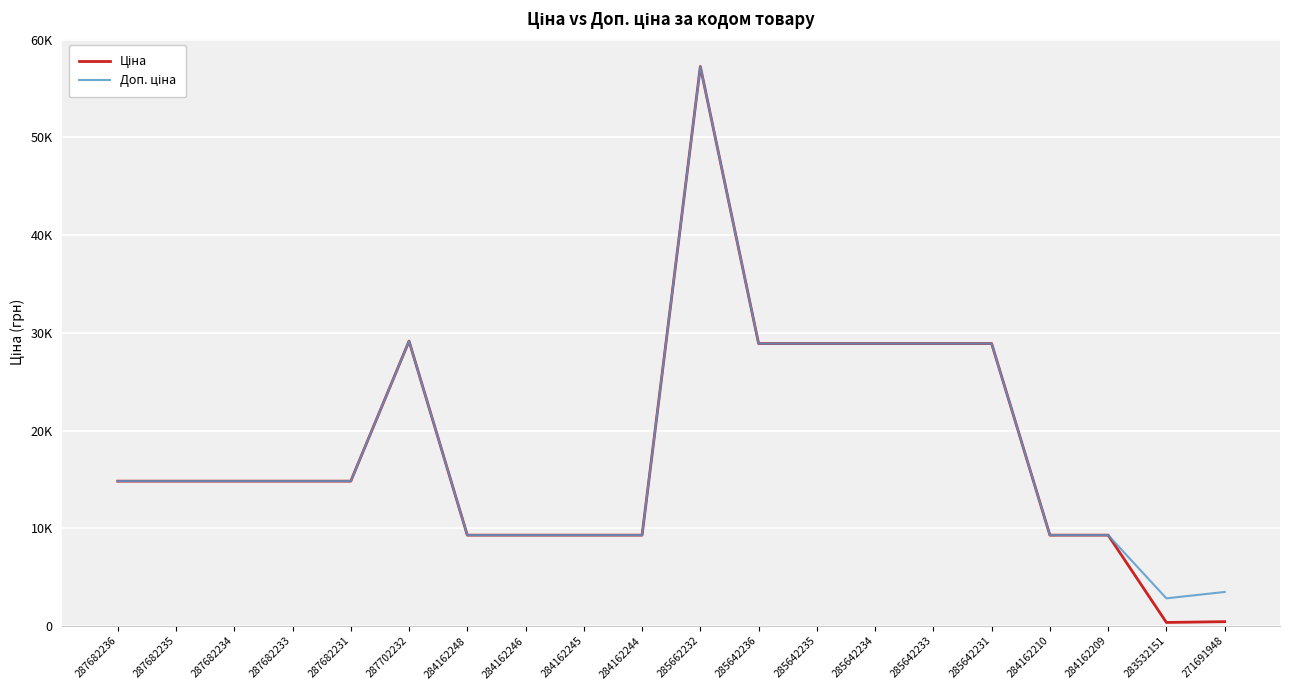

Is this an area chart (filled region under the line)?

No